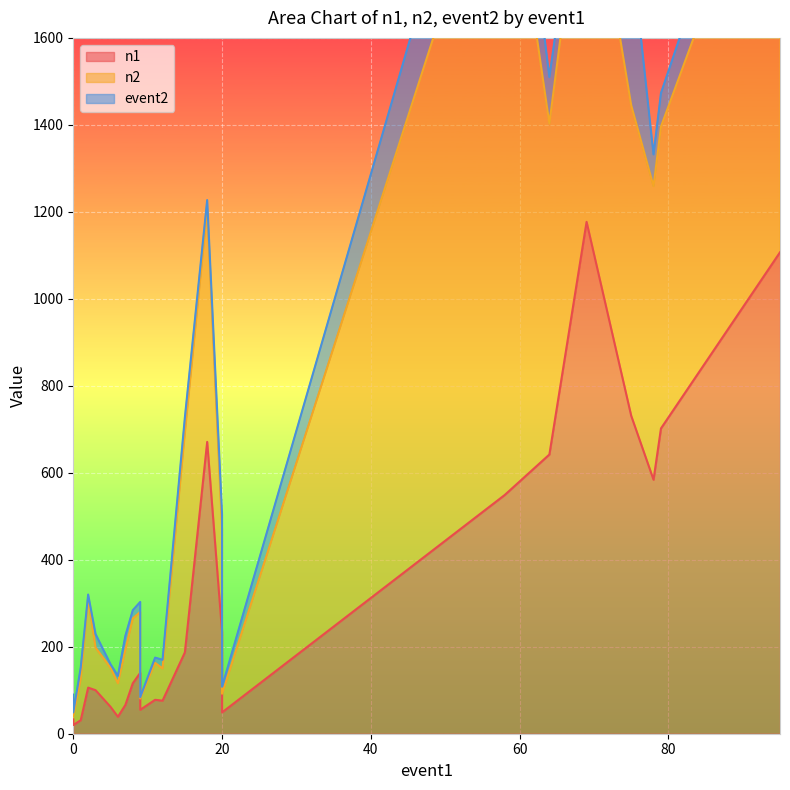

True or false: n2 has more than 2 interior local peaks.

True